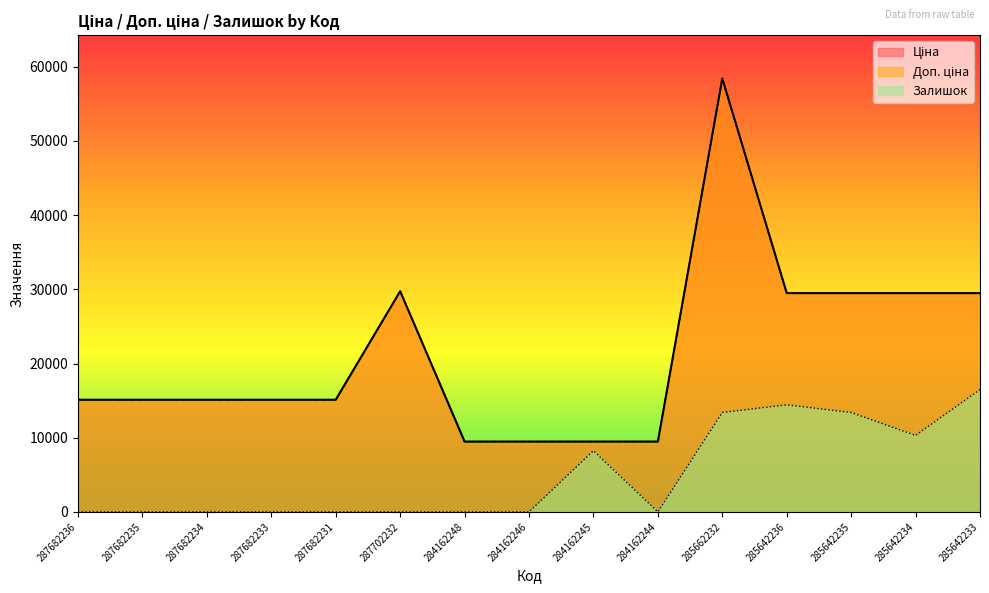

What is the sum of the Доп. ціна values at 285642235 and 287682236?

44611.5